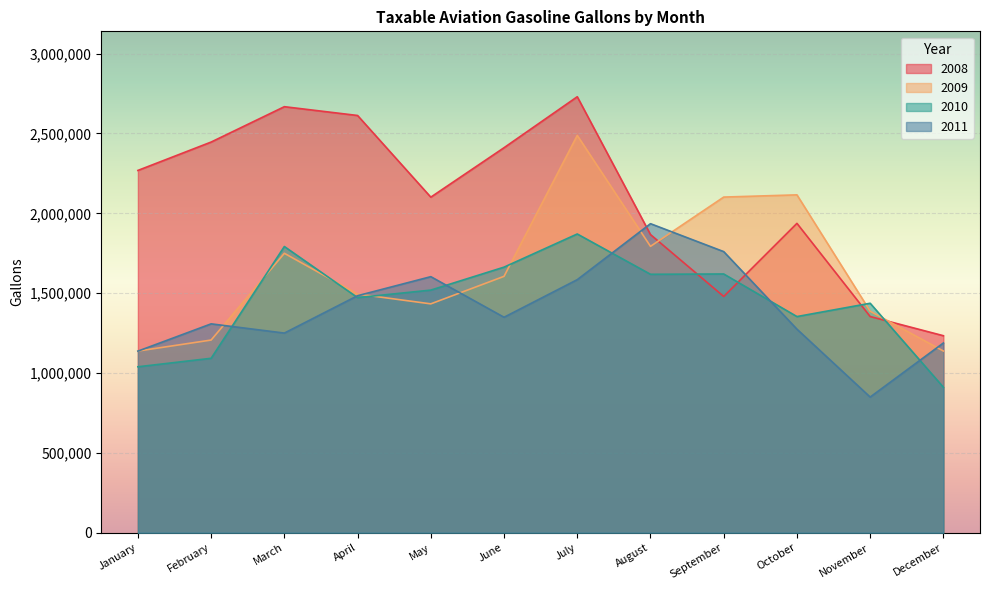

At which category is the sum across all series the highest?

July